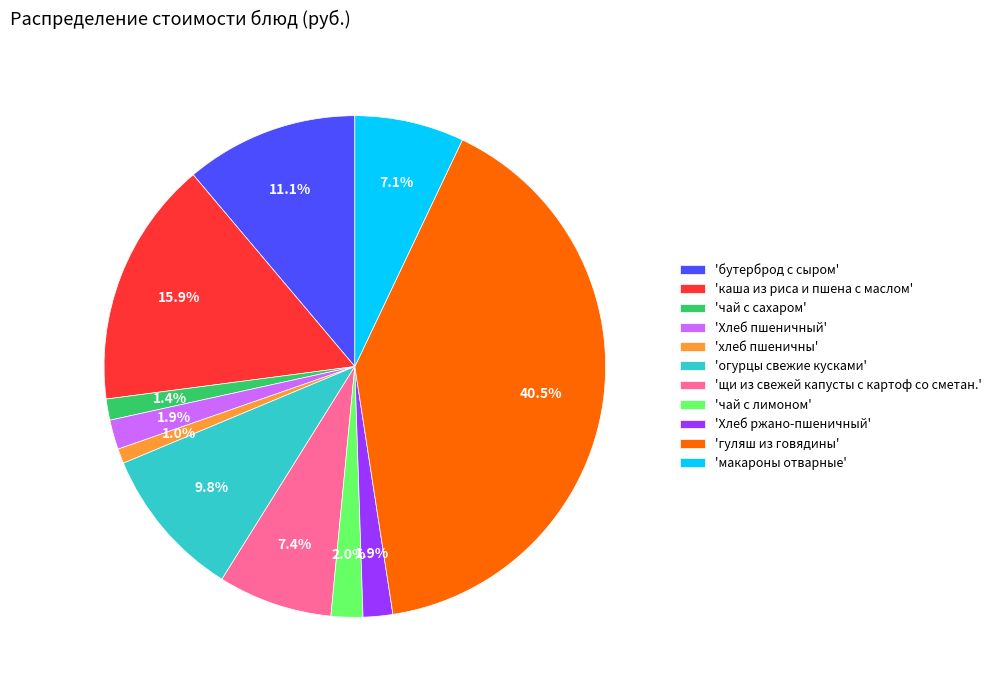

Count the number of slices in the pie.

11